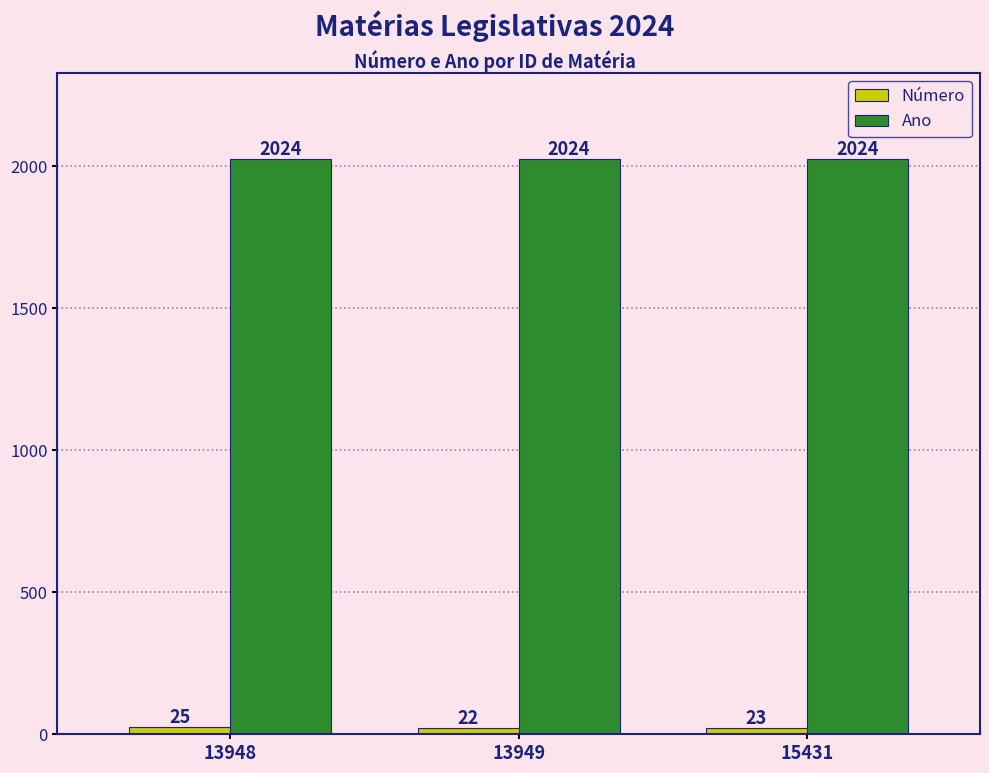

What is the difference between the maximum and minimum values in the Número series?

3